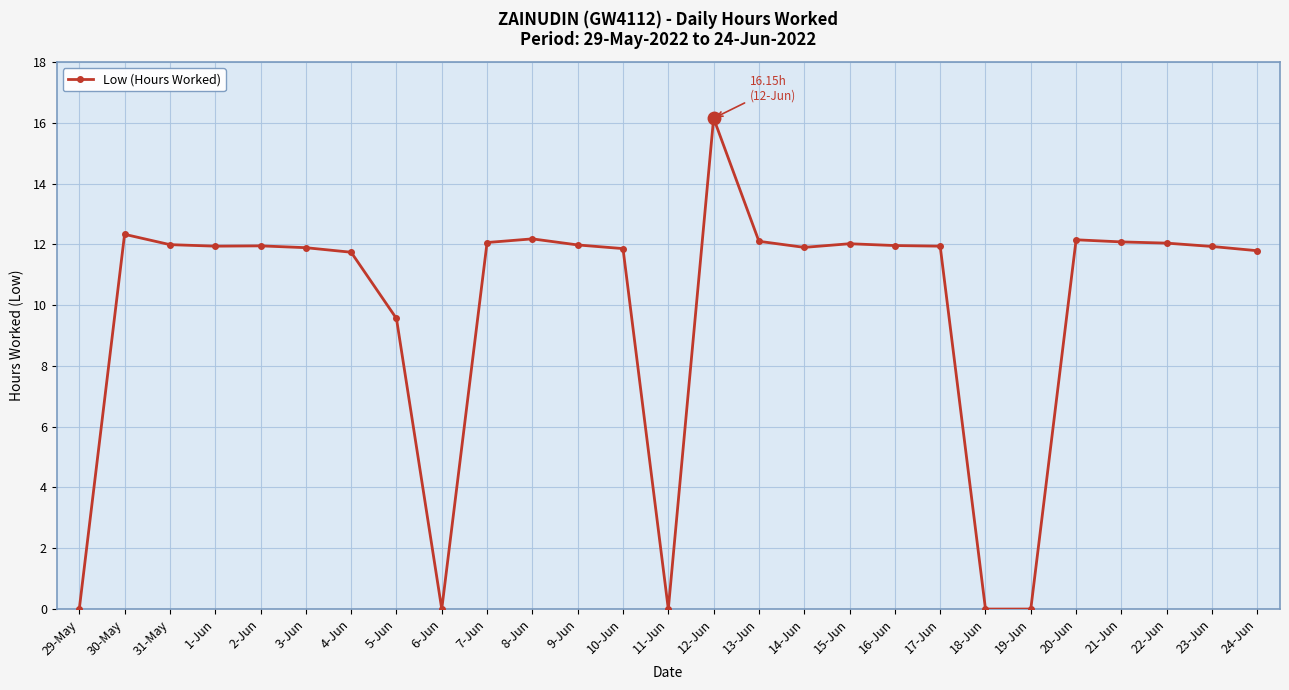

The value at 12-Jun is 16.1. True or false?

True